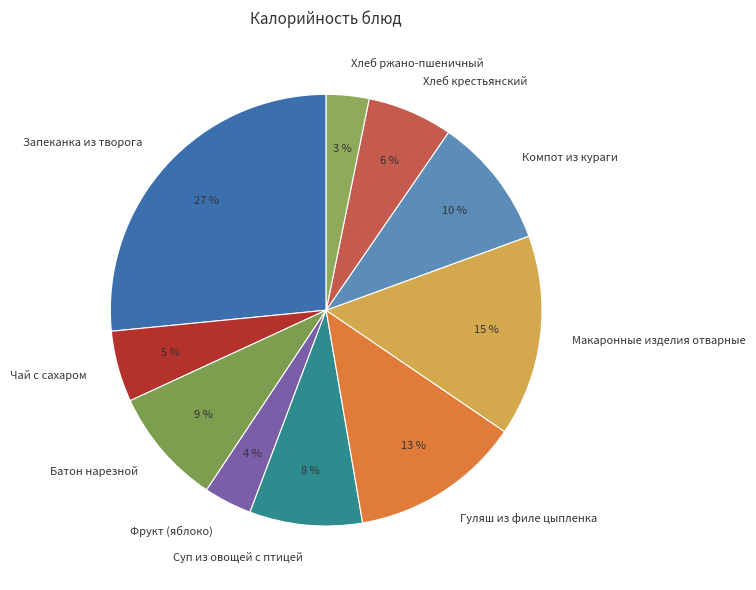

Do Гуляш из филе цыпленка and Суп из овощей с птицей together represent more than half of the pie?

No